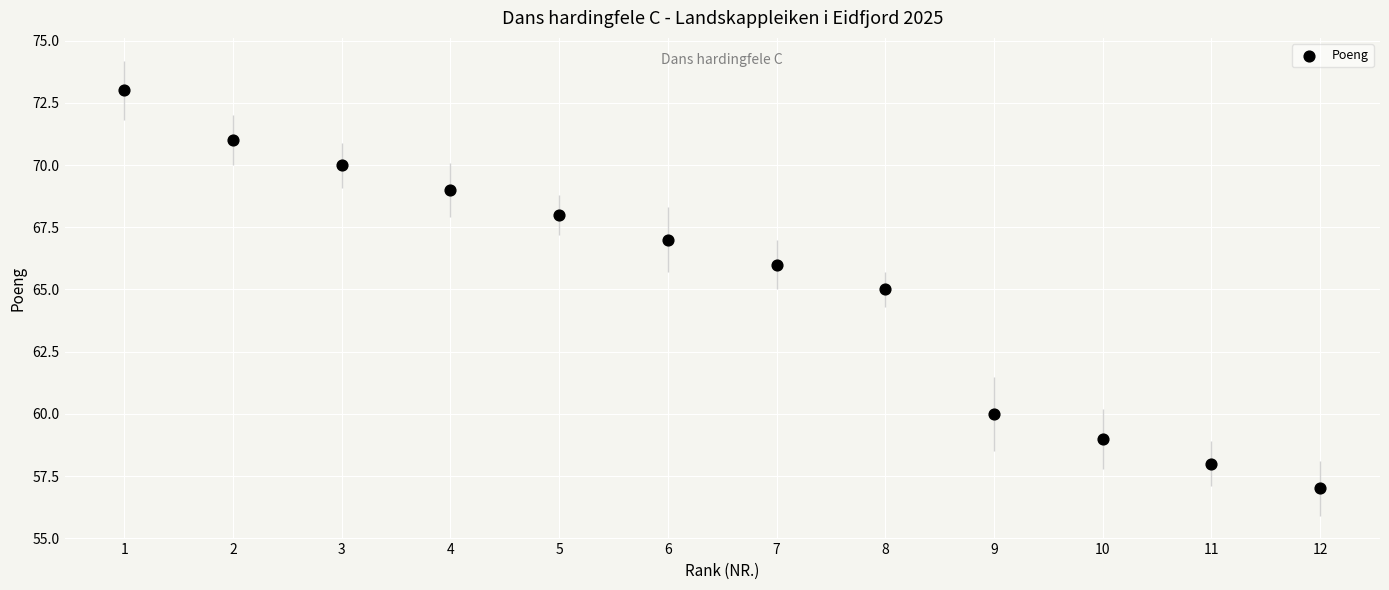

What is the average X value?

6